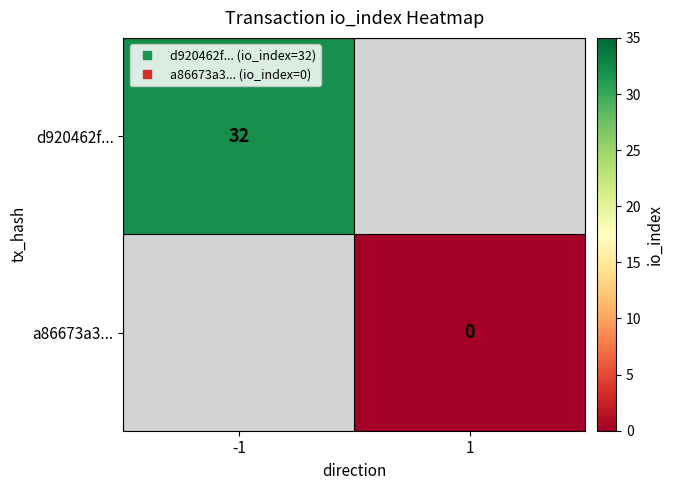

Rank the series at -1 from lowest to highest value.

d920462f..., a86673a3...